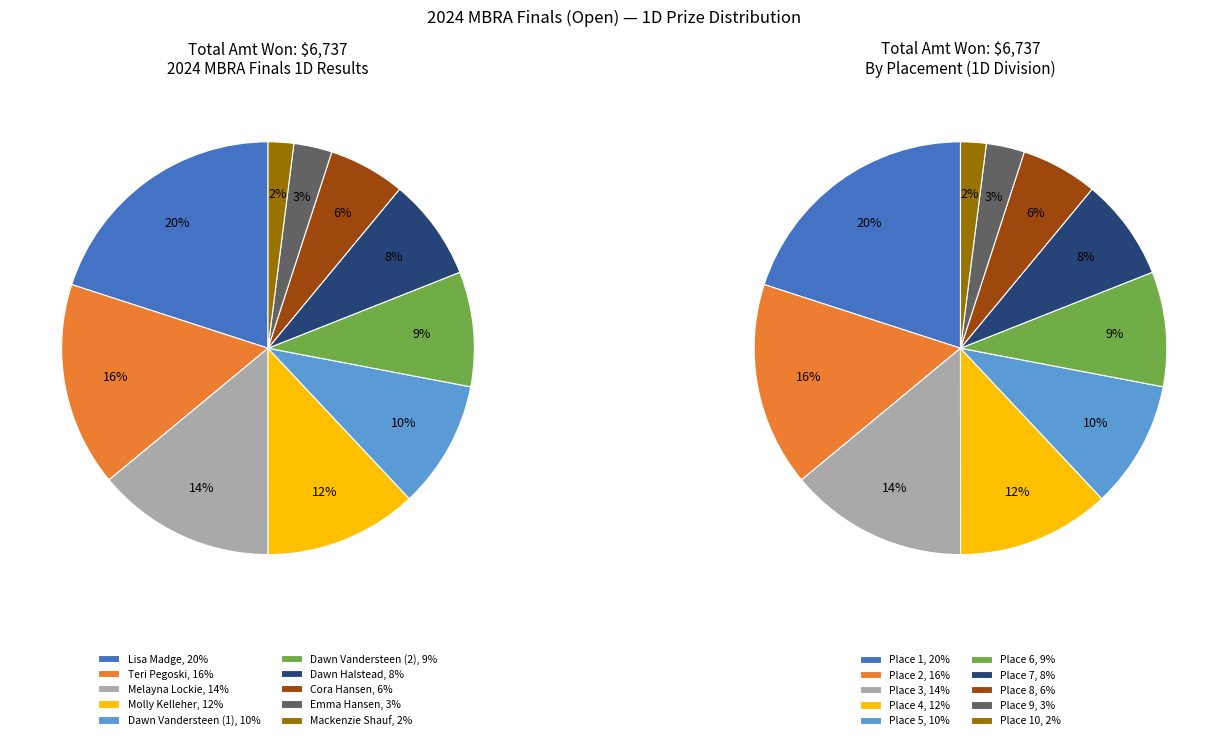

Which has a higher value, Dawn Vandersteen (1) or Emma Hansen?

Dawn Vandersteen (1)